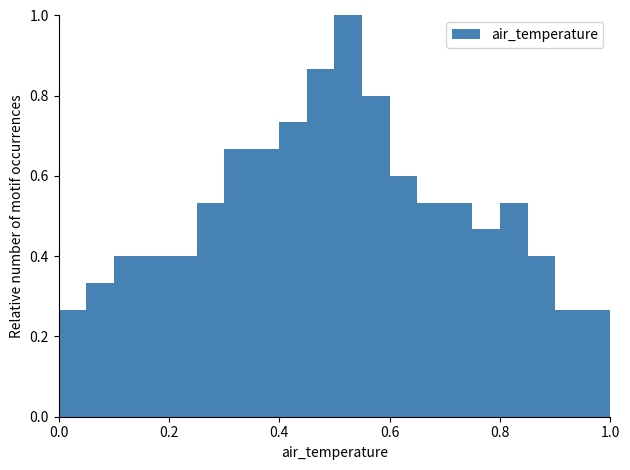

Around what value on the x-axis is the tallest bar? Give the approximate position of its centre, as read against the axis.

0.52